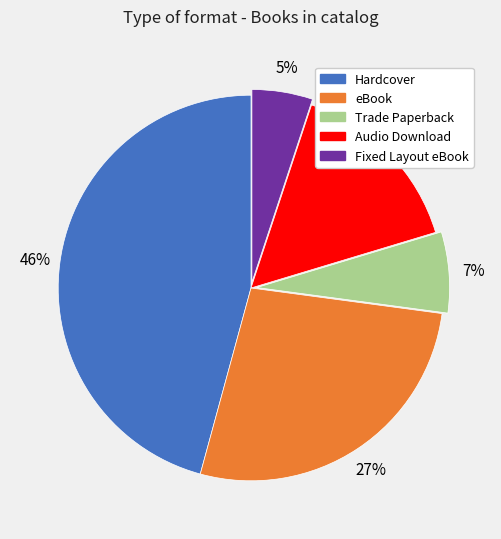

Which slice is the smallest?

Fixed Layout eBook